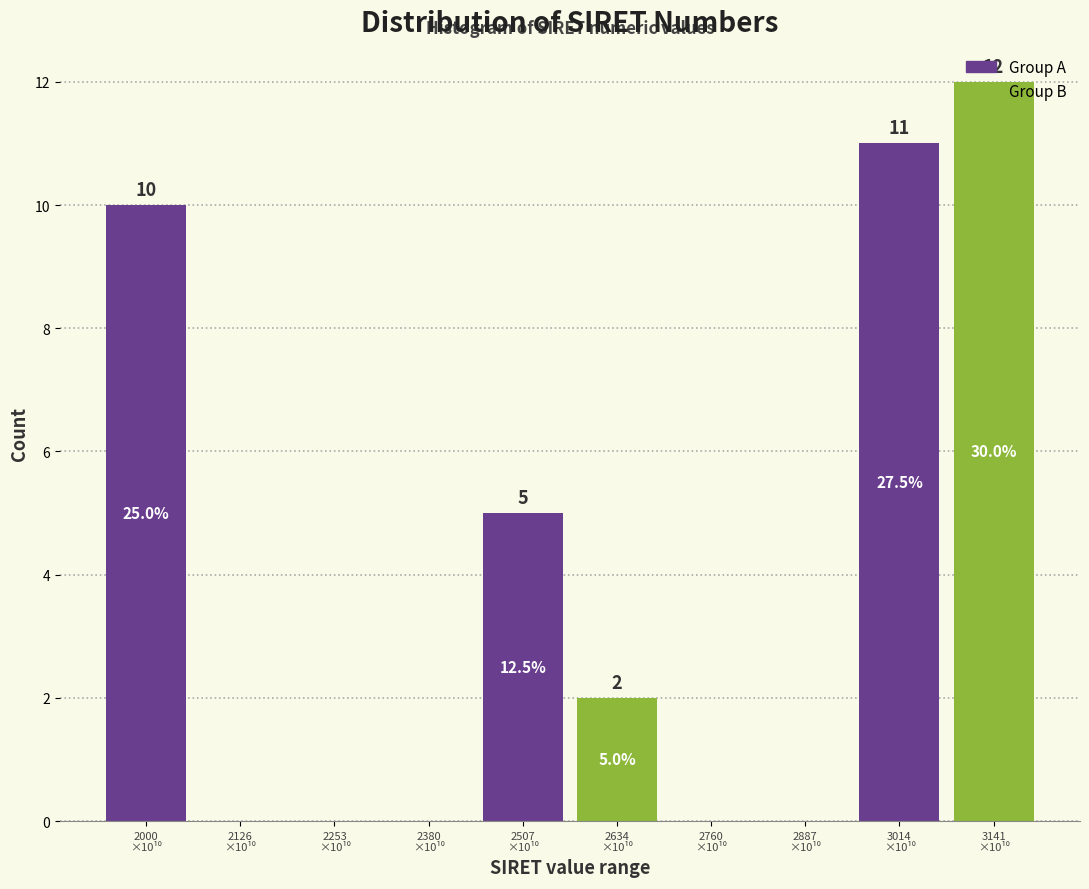

What is the greatest value displayed?

12